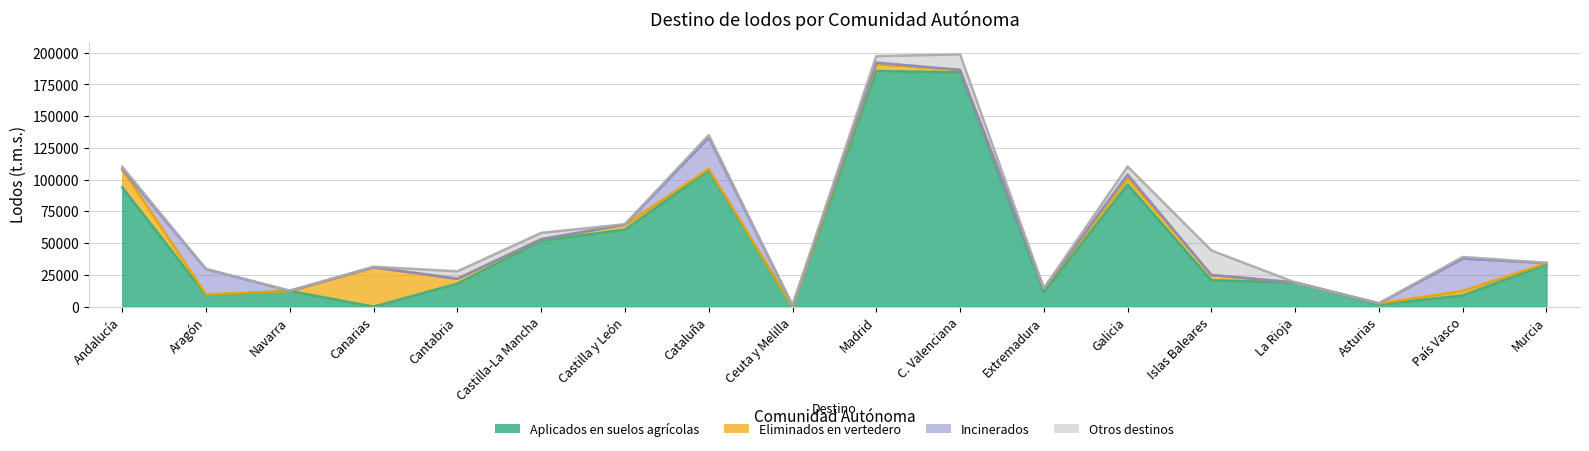

Which has a higher value, Islas Baleares or La Rioja?

Islas Baleares